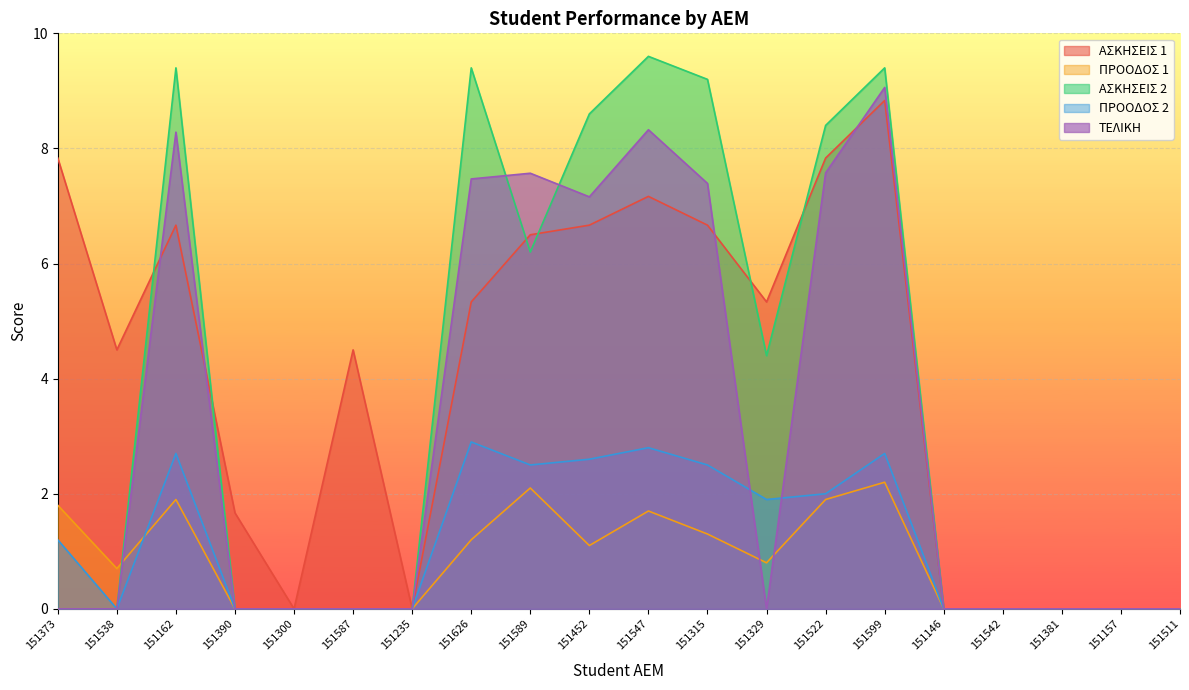

Reading left to right, what are all the values shown in this chart?

ΑΣΚΗΣΕΙΣ 1: 151373=7.8	151538=4.5	151162=6.7	151390=1.7	151300=0.0	151587=4.5	151235=0.0	151626=5.3	151589=6.5	151452=6.7	151547=7.2	151315=6.7	151329=5.3	151522=7.8	151599=8.8	151146=0.0	151542=0.0	151381=0.0	151157=0.0	151511=0.0
ΠΡΟΟΔΟΣ 1: 151373=1.8	151538=0.7	151162=1.9	151390=0.0	151300=0.0	151587=0.0	151235=0.0	151626=1.2	151589=2.1	151452=1.1	151547=1.7	151315=1.3	151329=0.8	151522=1.9	151599=2.2	151146=0.0	151542=0.0	151381=0.0	151157=0.0	151511=0.0
ΑΣΚΗΣΕΙΣ 2: 151373=0.0	151538=0.0	151162=9.4	151390=0.0	151300=0.0	151587=0.0	151235=0.0	151626=9.4	151589=6.2	151452=8.6	151547=9.6	151315=9.2	151329=4.4	151522=8.4	151599=9.4	151146=0.0	151542=0.0	151381=0.0	151157=0.0	151511=0.0
ΠΡΟΟΔΟΣ 2: 151373=1.2	151538=0.0	151162=2.7	151390=0.0	151300=0.0	151587=0.0	151235=0.0	151626=2.9	151589=2.5	151452=2.6	151547=2.8	151315=2.5	151329=1.9	151522=2.0	151599=2.7	151146=0.0	151542=0.0	151381=0.0	151157=0.0	151511=0.0
ΤΕΛΙΚΗ: 151373=0.0	151538=0.0	151162=8.3	151390=0.0	151300=0.0	151587=0.0	151235=0.0	151626=7.5	151589=7.6	151452=7.2	151547=8.3	151315=7.4	151329=0.0	151522=7.6	151599=9.1	151146=0.0	151542=0.0	151381=0.0	151157=0.0	151511=0.0